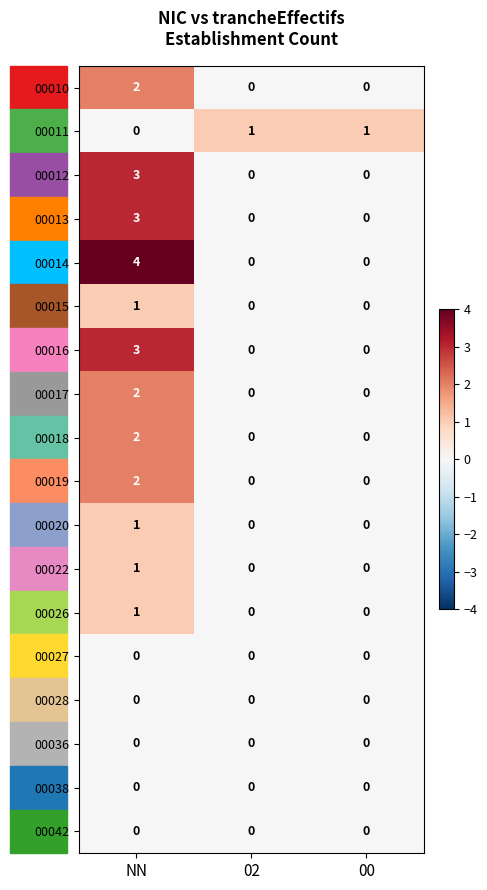

True or false: 00015 has a value of 1 at NN.

True